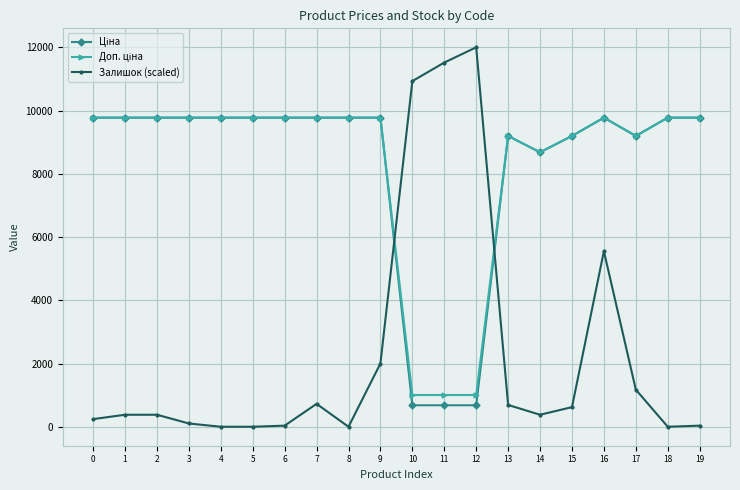

What is the difference between the highest and lowest values at 12?

11320.2